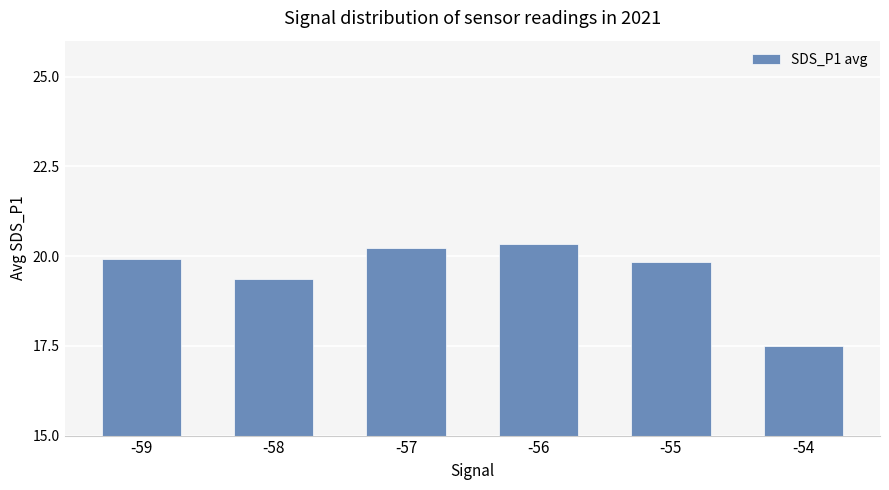

At which label does the data first exceed 19?

-59